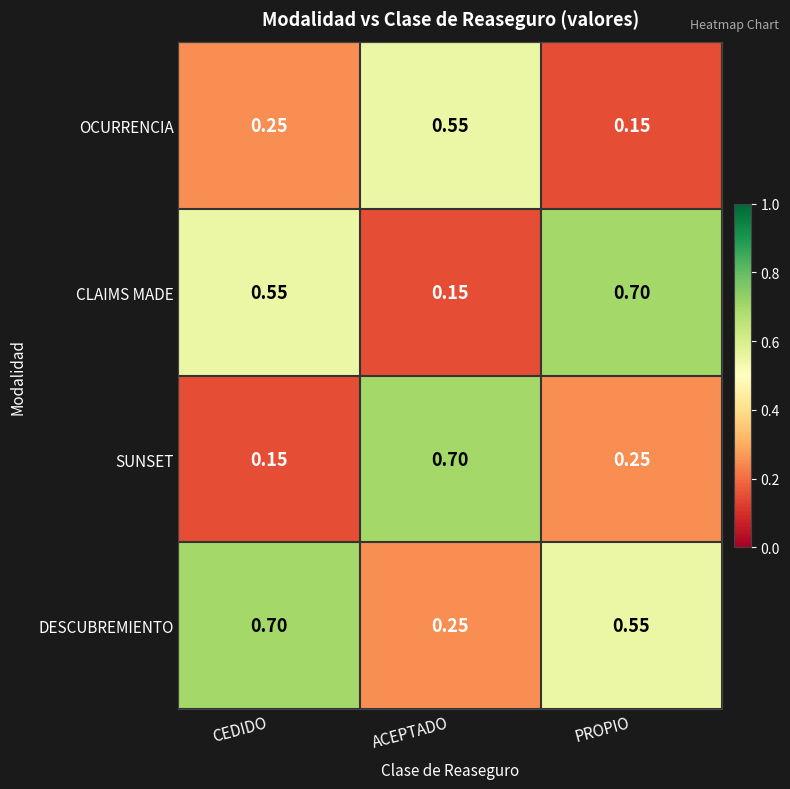

Which category has the lowest value in the DESCUBREMIENTO series?

ACEPTADO